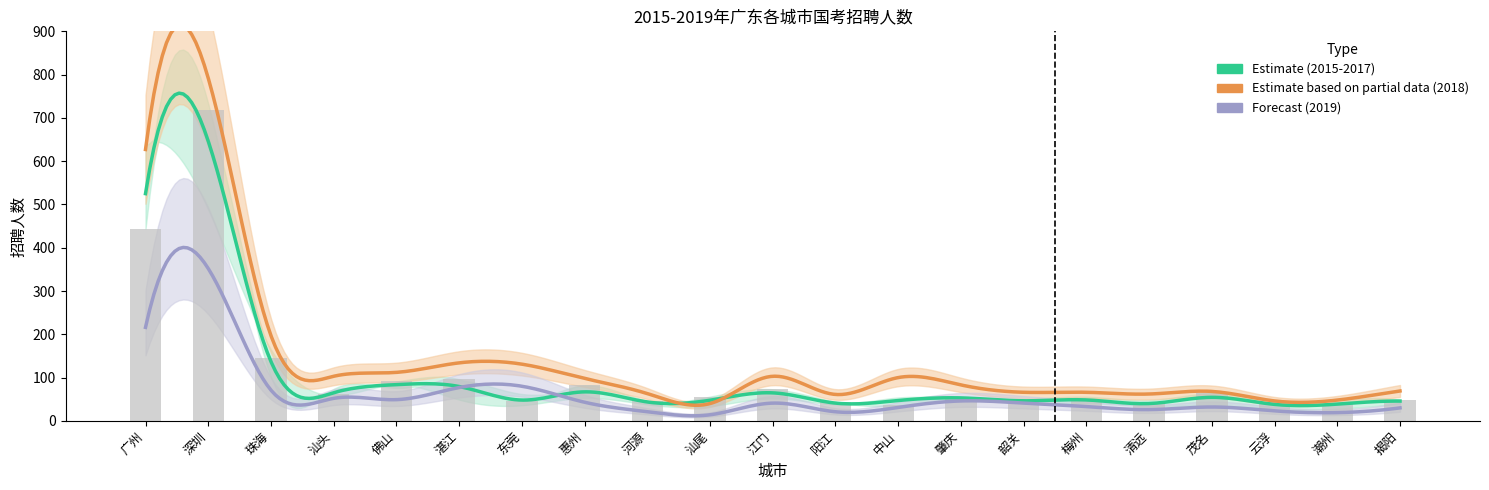

How many data points in 2017年 are less than 56?

10